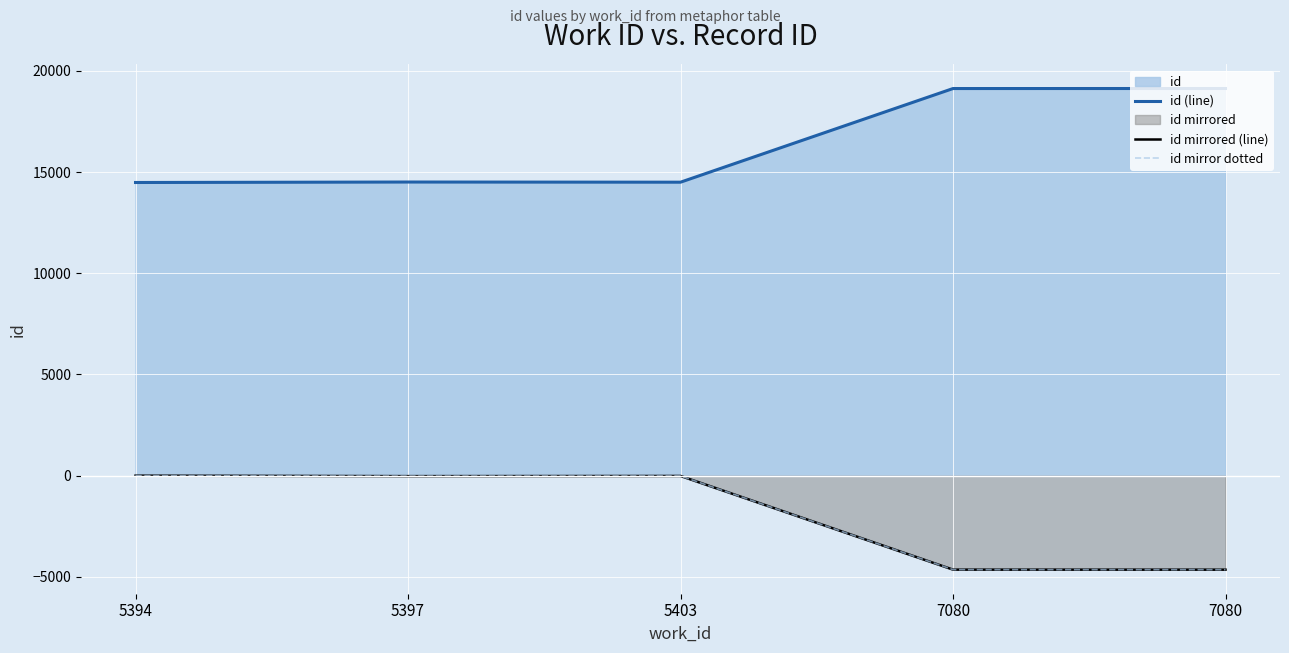

What is the difference between the highest and lowest values at 5397?

14528